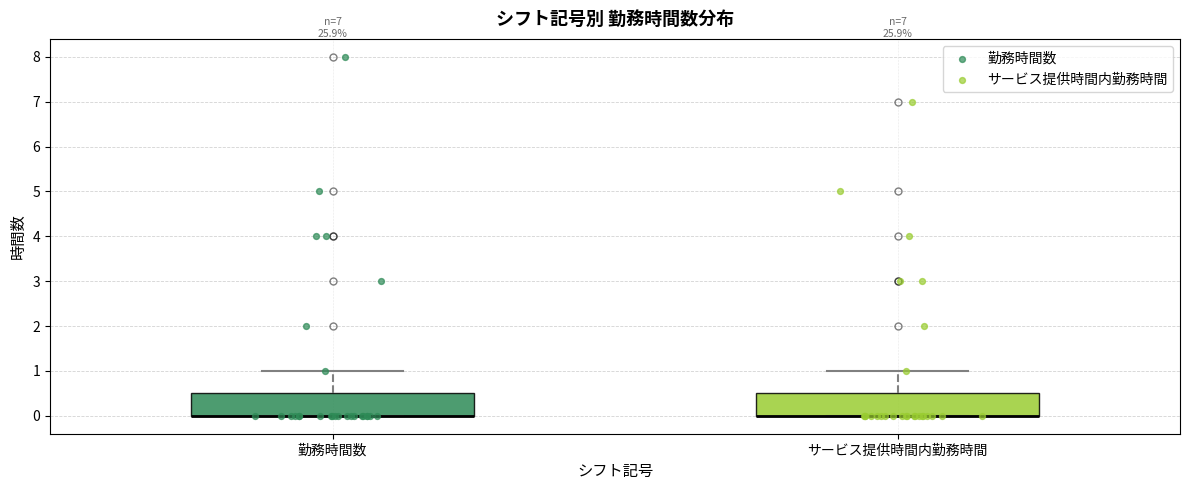

Reading left to right, transcribe this box plot: for each box, give where its median line is, the range the box spans, and where its two whiskers end, as read against the y-axis. The values are not printed on the chart, so give them approximately, as read against the axis.

勤務時間数: median 0.0 (drawn on the box's lower edge), box 0.0 to 0.5, whiskers 0.0 to 1.0
サービス提供時間内勤務時間: median 0.0 (drawn on the box's lower edge), box 0.0 to 0.5, whiskers 0.0 to 1.0